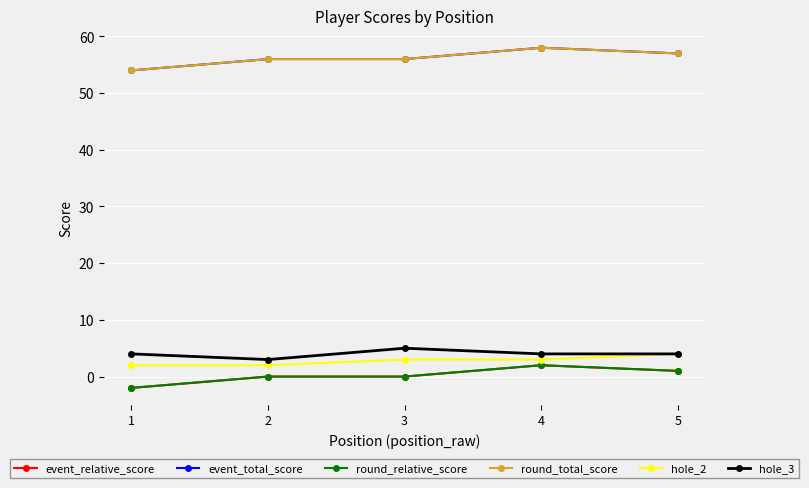

Rank the categories by round_total_score value from lowest to highest.

1, 2, 3, 5, 4